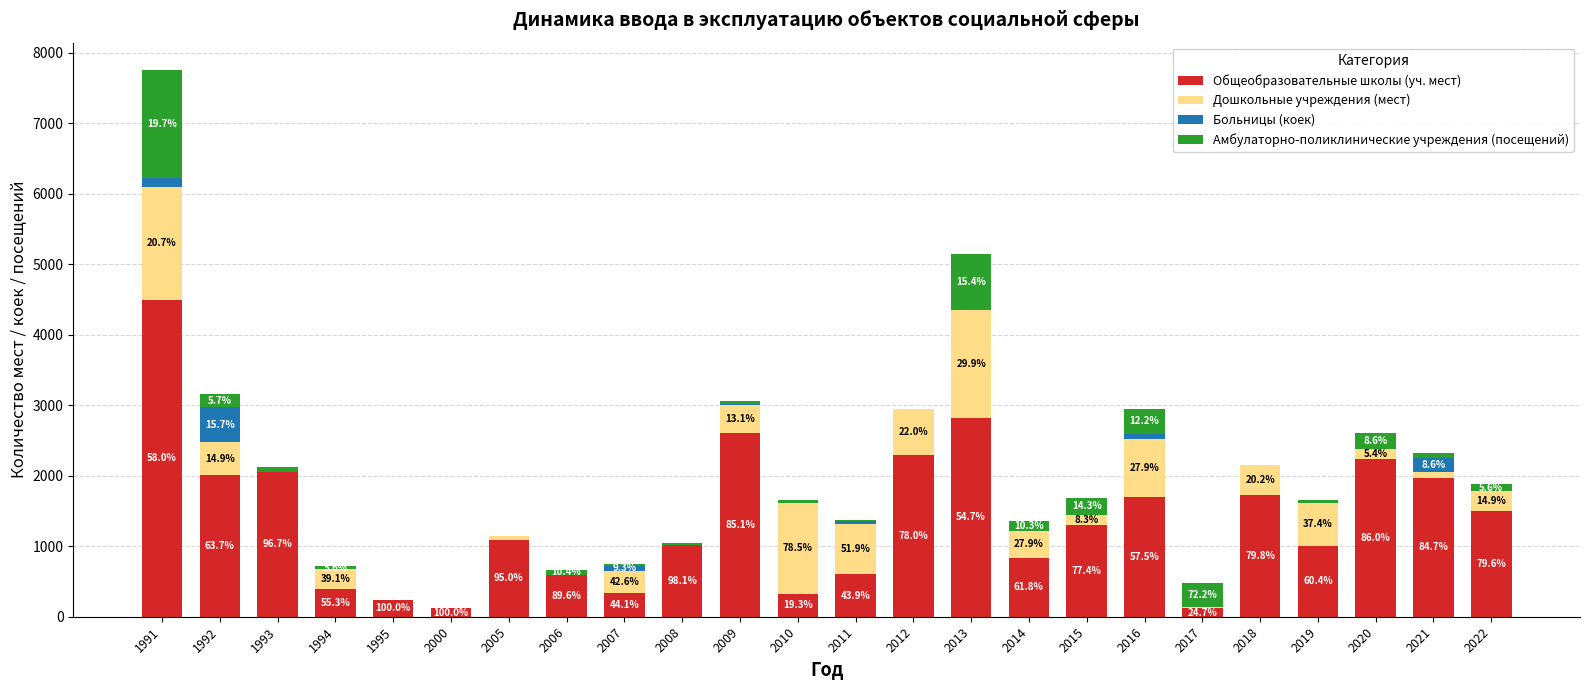

Are the bars horizontal?

No